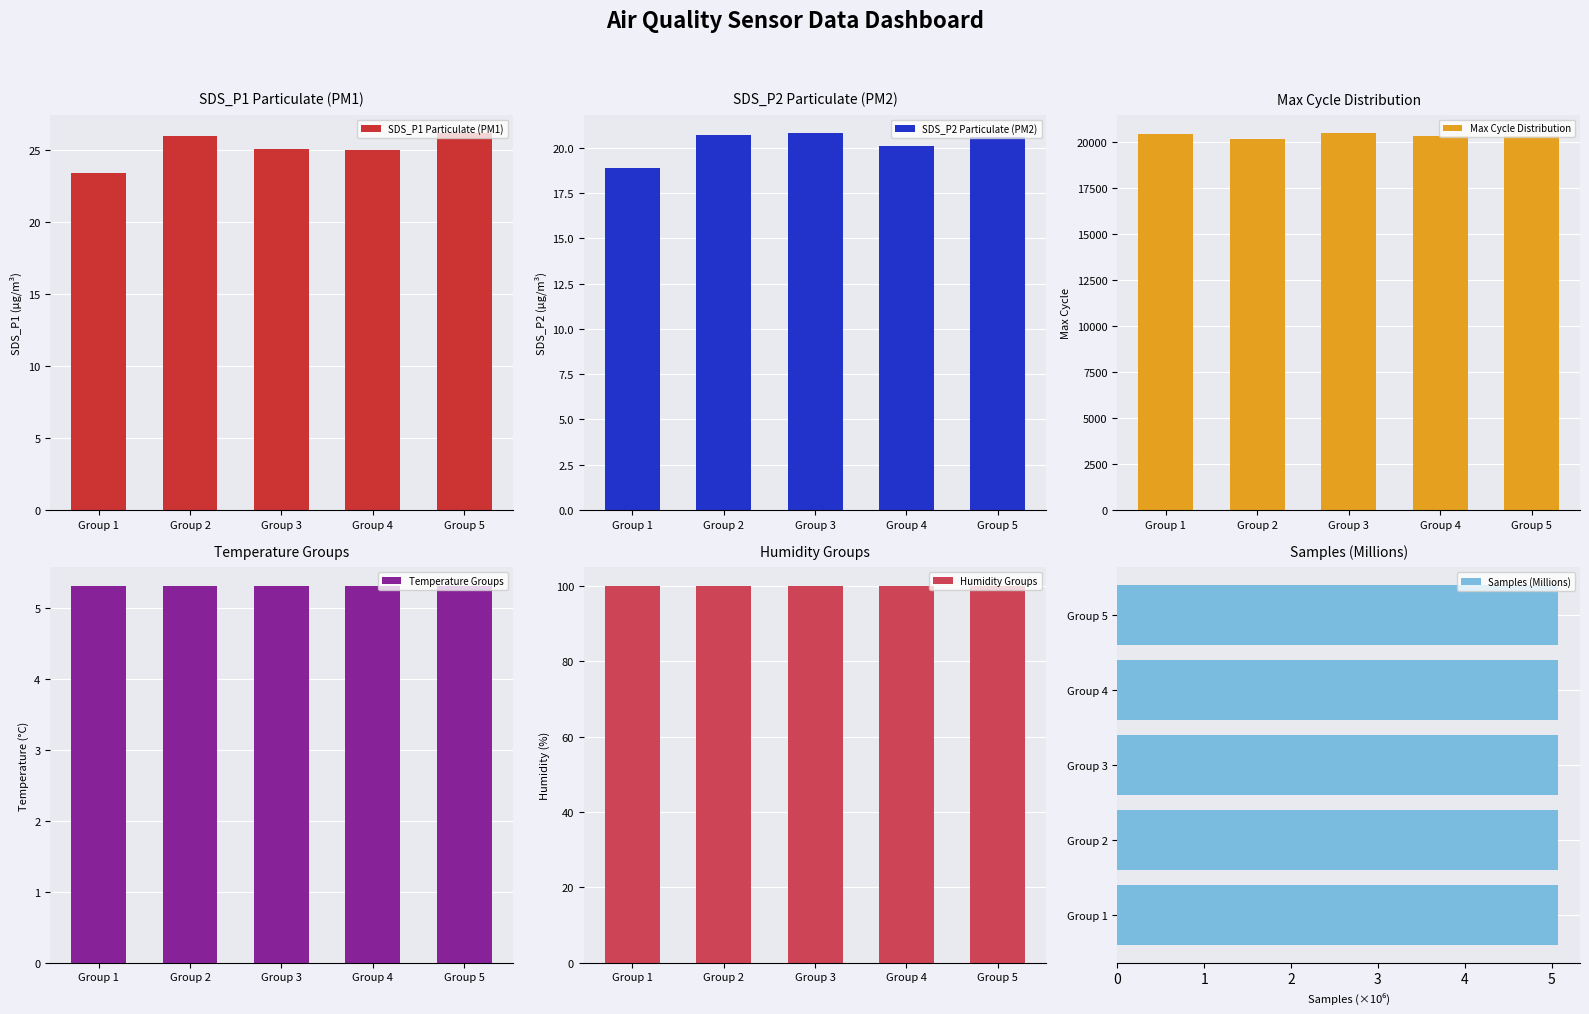

What is the value of the SDS_P1 Particulate (PM1) bar at the 2nd from the left?

25.9